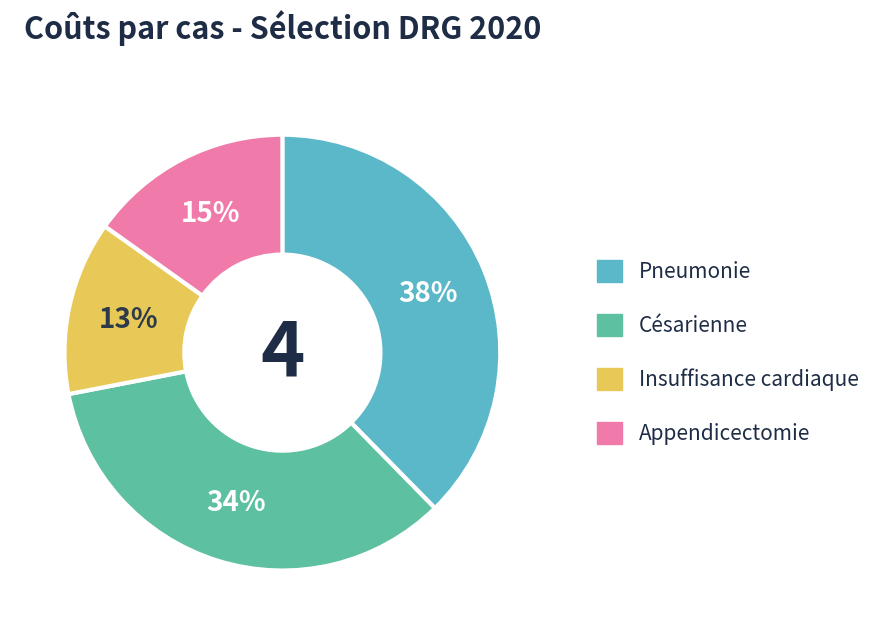

To the nearest percent, what is the difference between the largest and smallest slice percentages?

25%